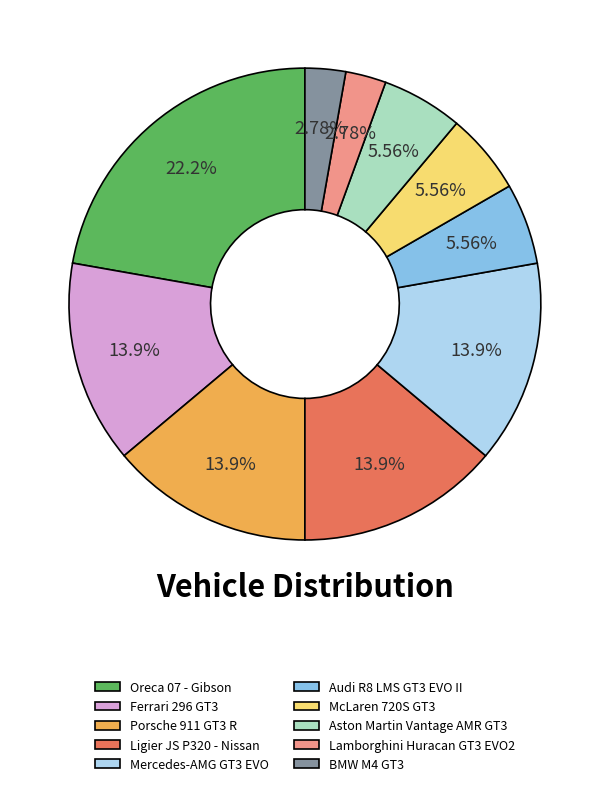

What percentage is the Aston Martin Vantage AMR GT3 slice, to the nearest percent?

6%